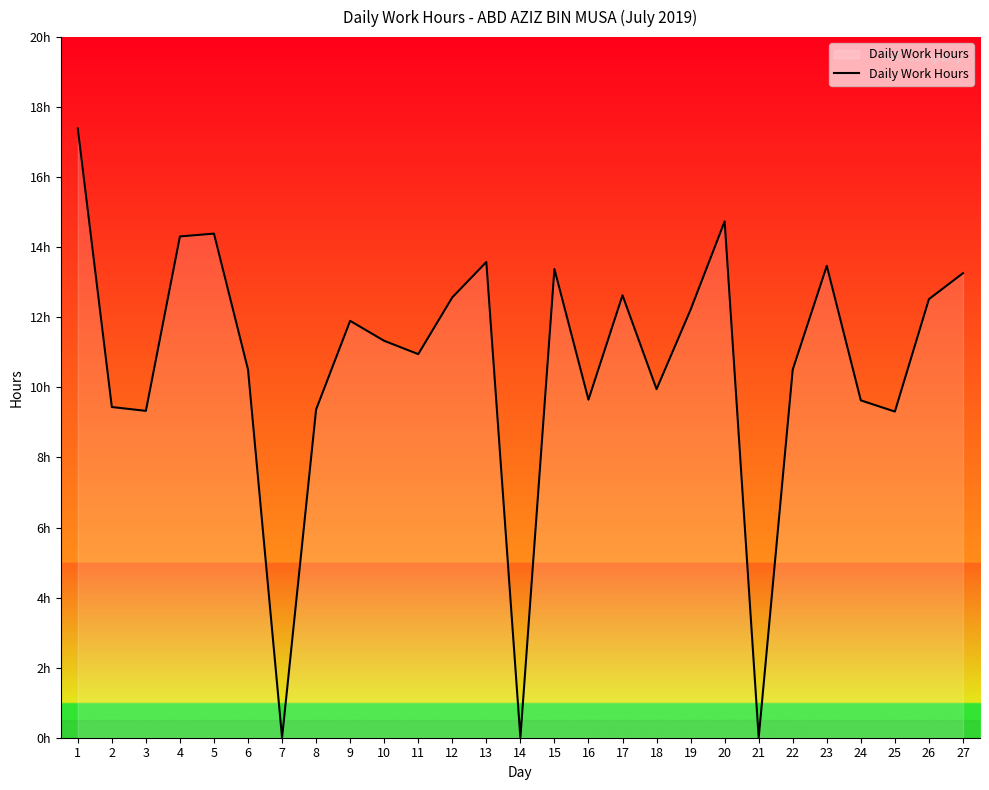

Does the chart have visible grid lines?

No